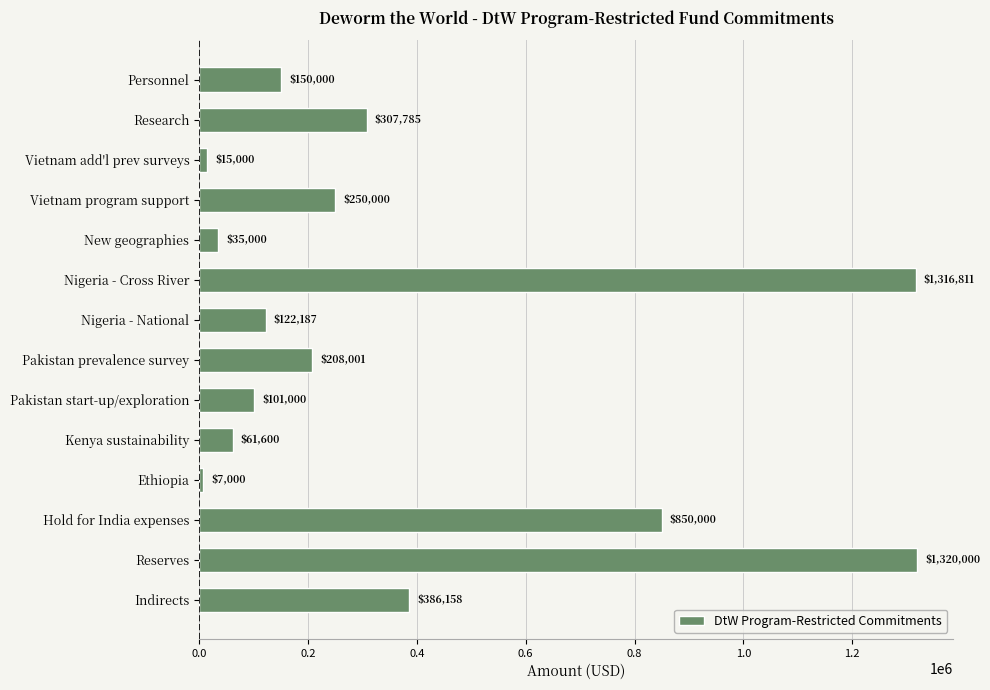

What value does the data have at Ethiopia?

7000.0